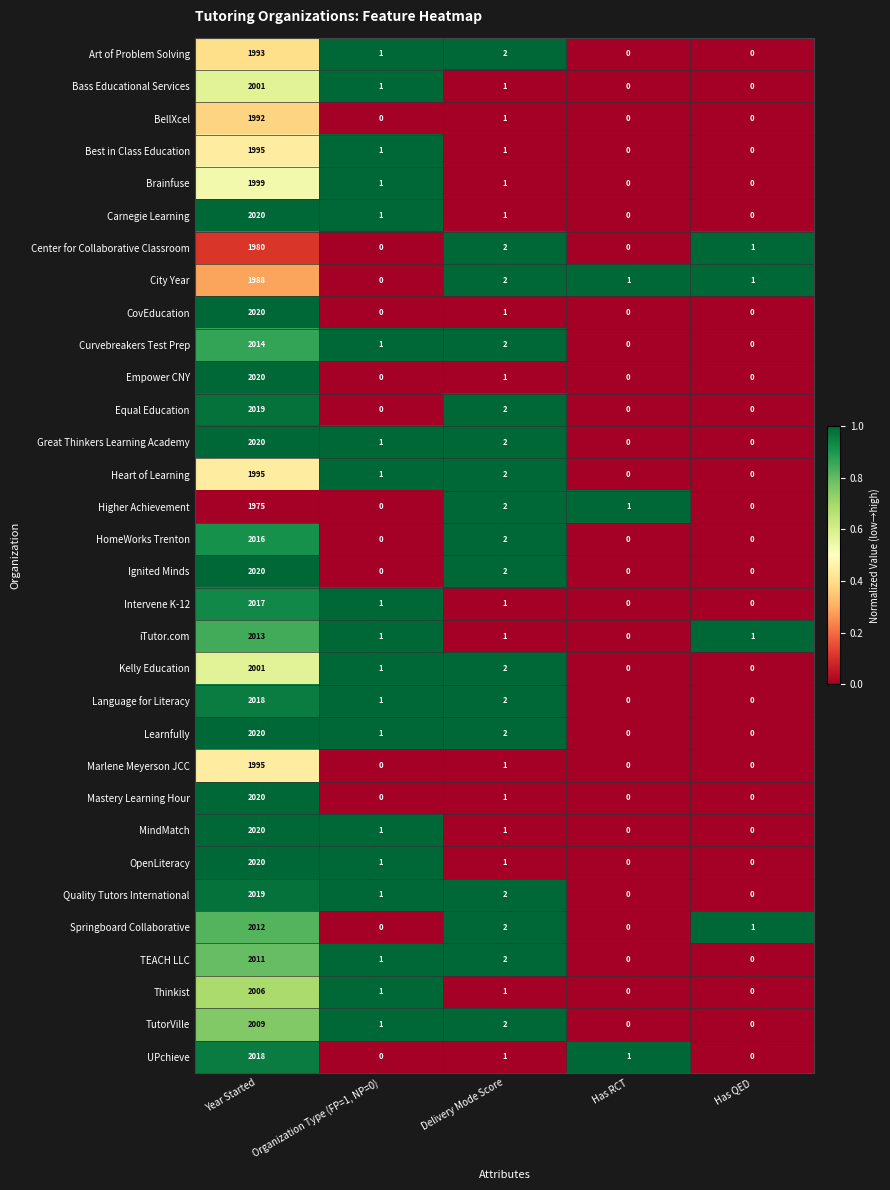

What is the average value of the Great Thinkers Learning Academy series?

405